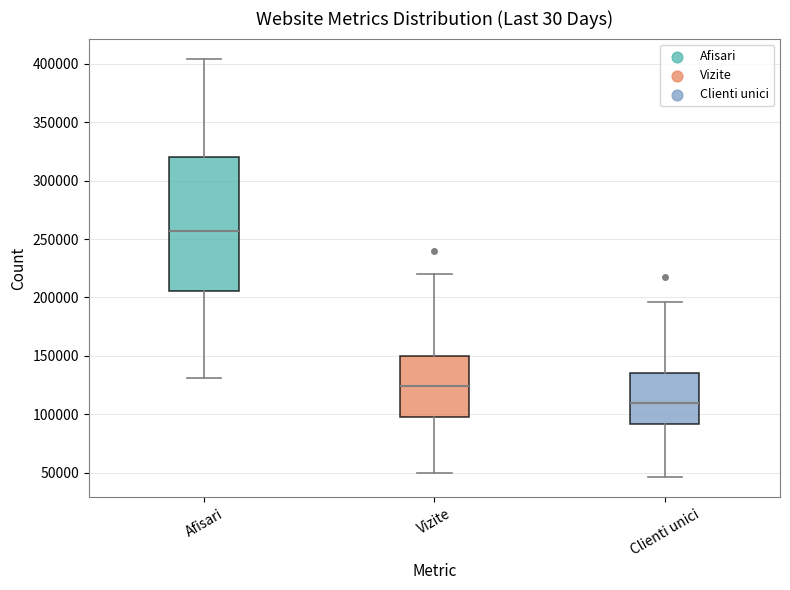

Where does the lower whisker of the box for Vizite end on the y-axis? The values are not printed on the chart, so give them approximately, as read against the axis.

50000